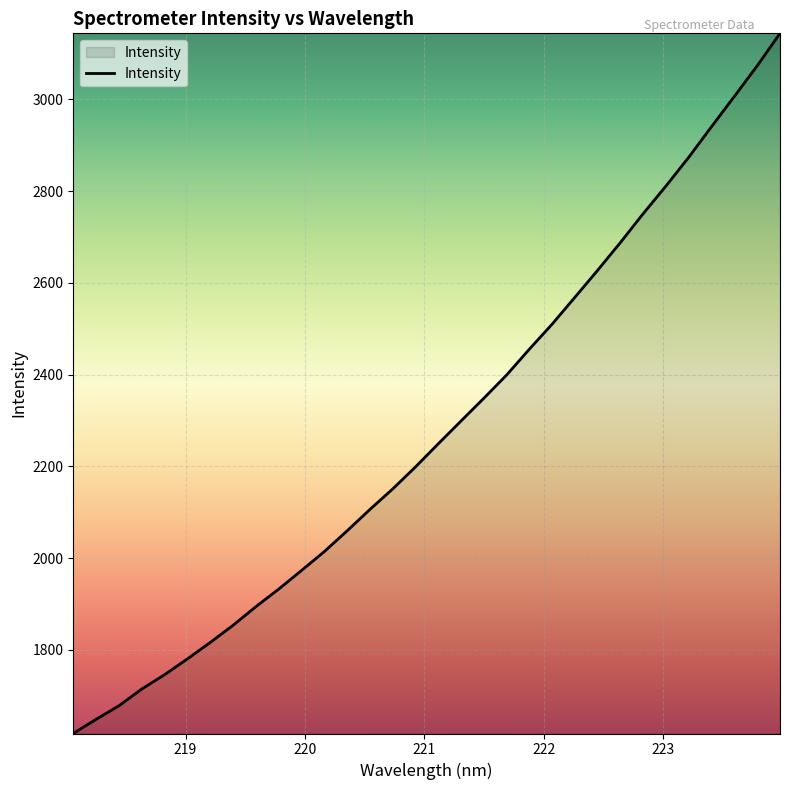

What is the greatest value displayed?

3143.8